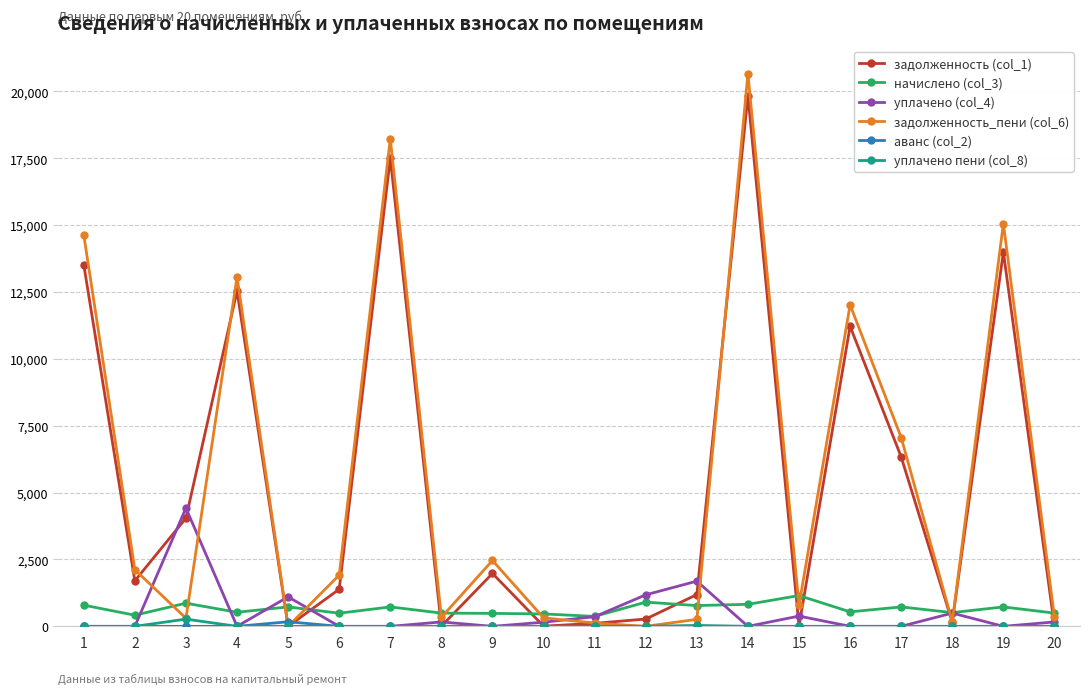

What is the difference between the highest and lowest values at 7?

18235.8